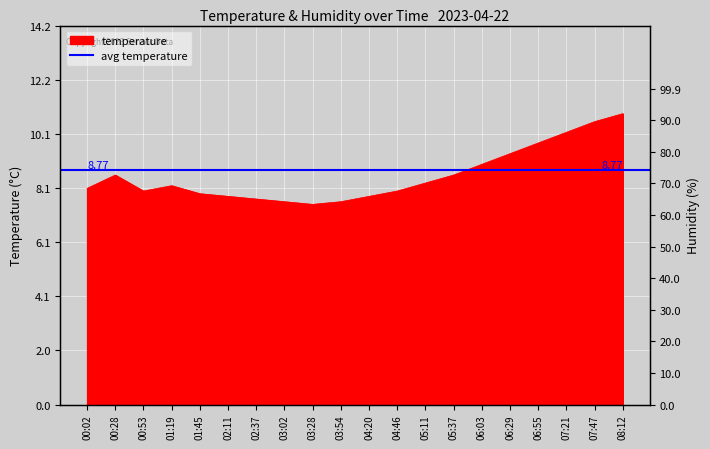

The value at 01:19 is 8.2. True or false?

True